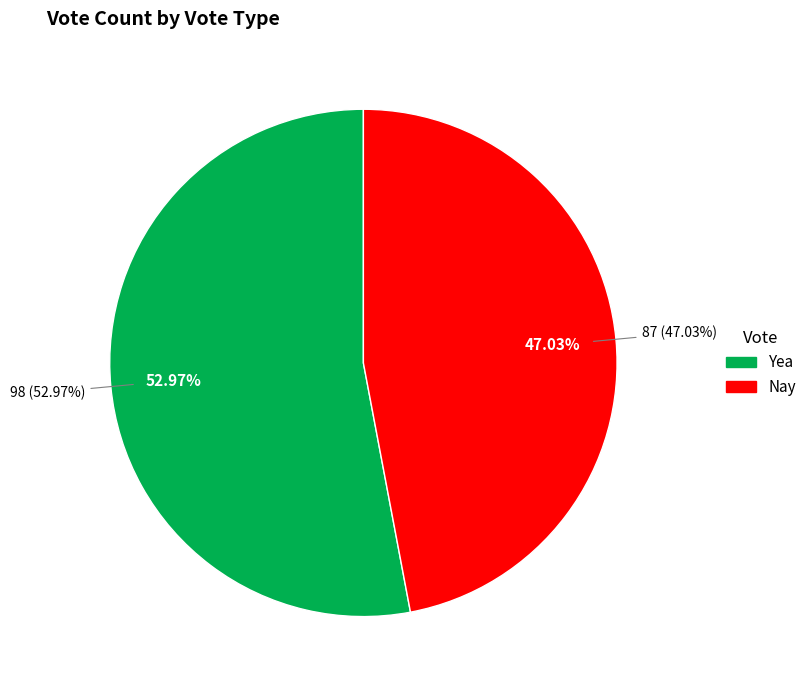

To the nearest percent, what is the difference between the largest and smallest slice percentages?

6%